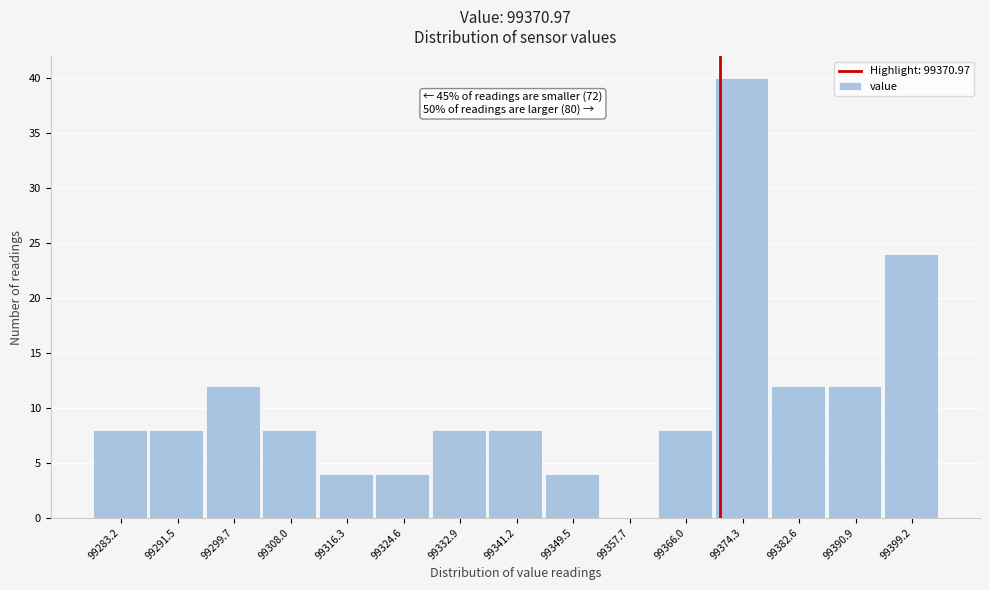

Over which range of the x-axis is the bar tallest?

99370 to 99378